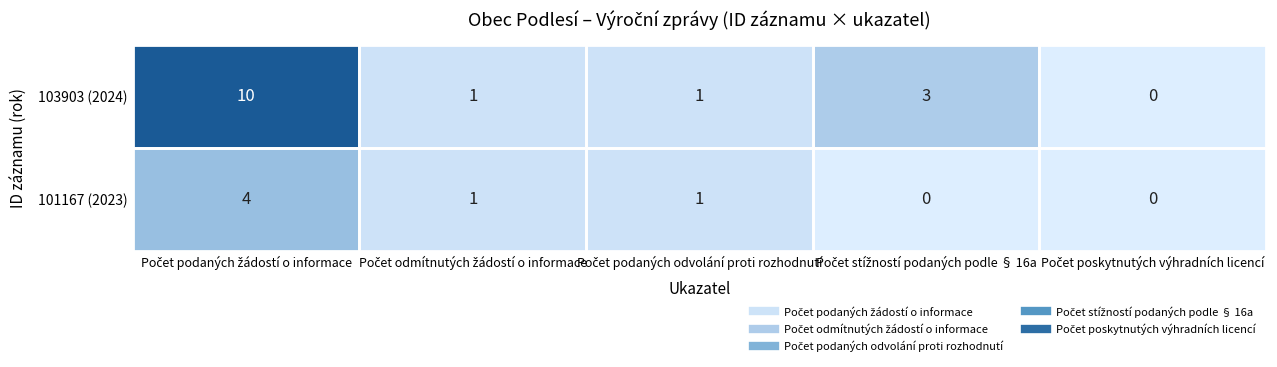

Which series has the largest range (max minus min)?

103903 (2024)